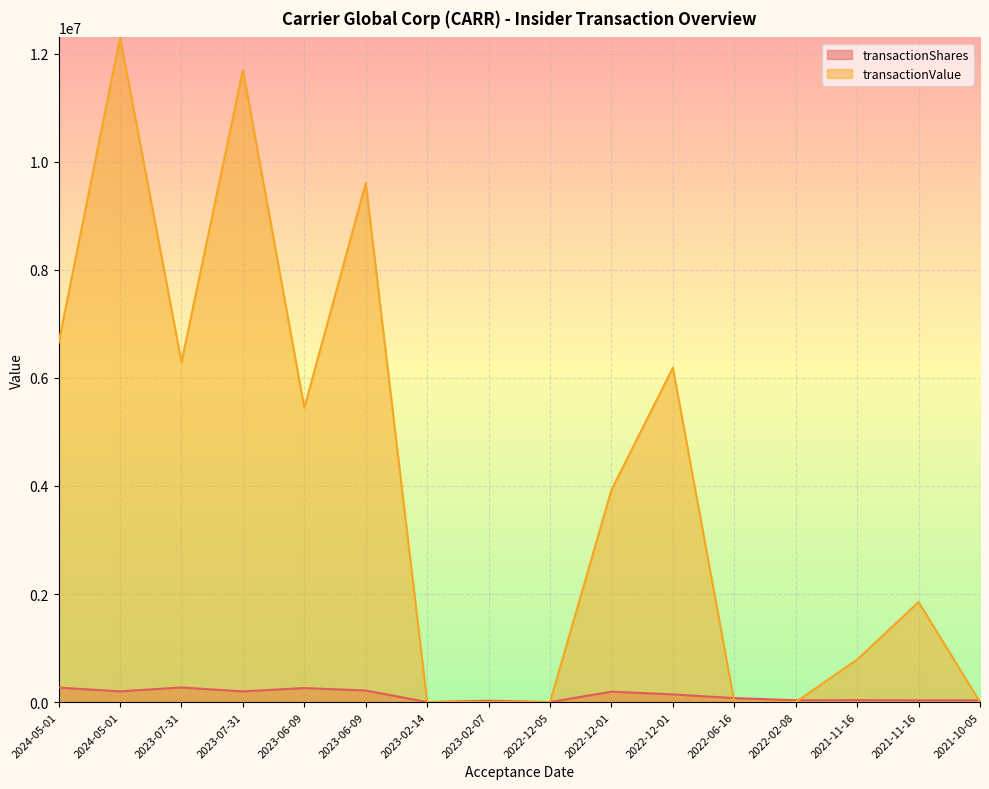

Which category has the highest value across all series?

2024-05-01